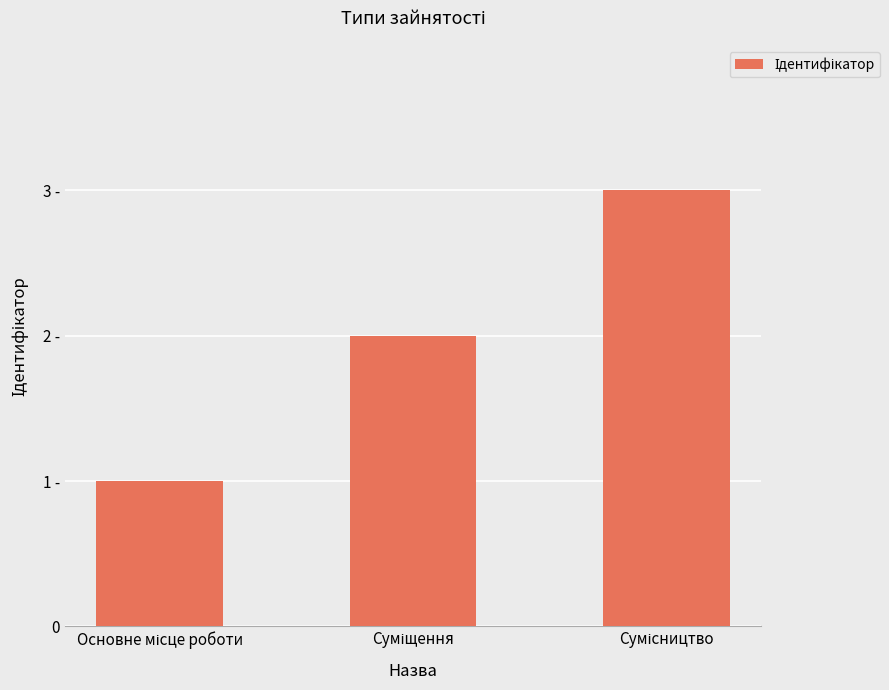

Where is the data nearest to the value 2?

Суміщення